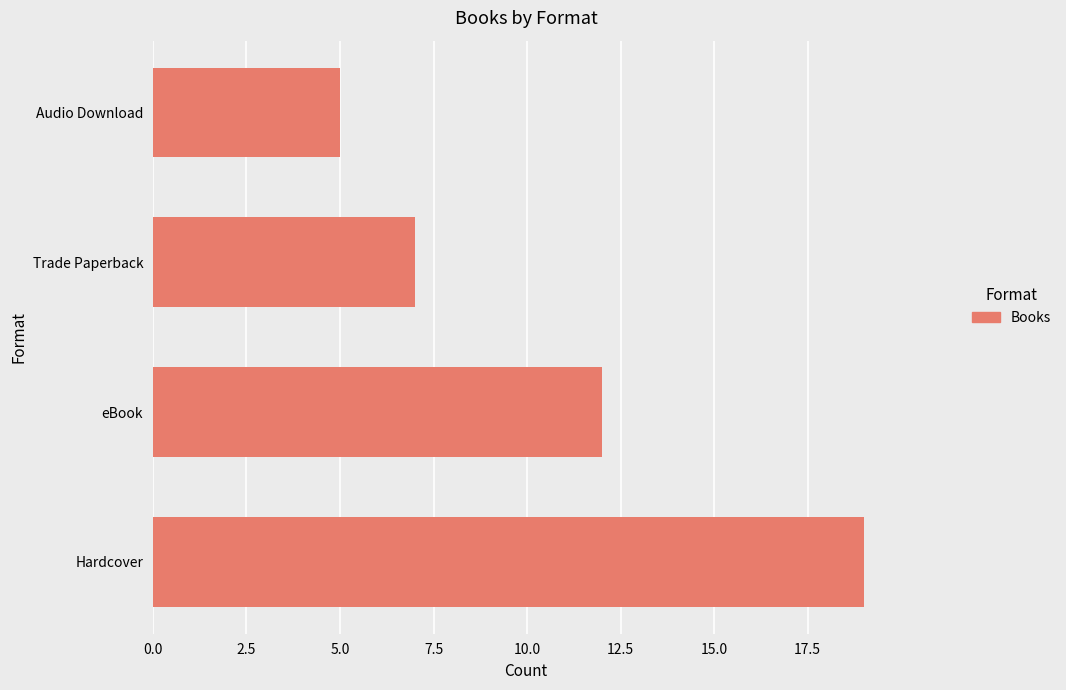

True or false: the data shows 7 at Trade Paperback.

True